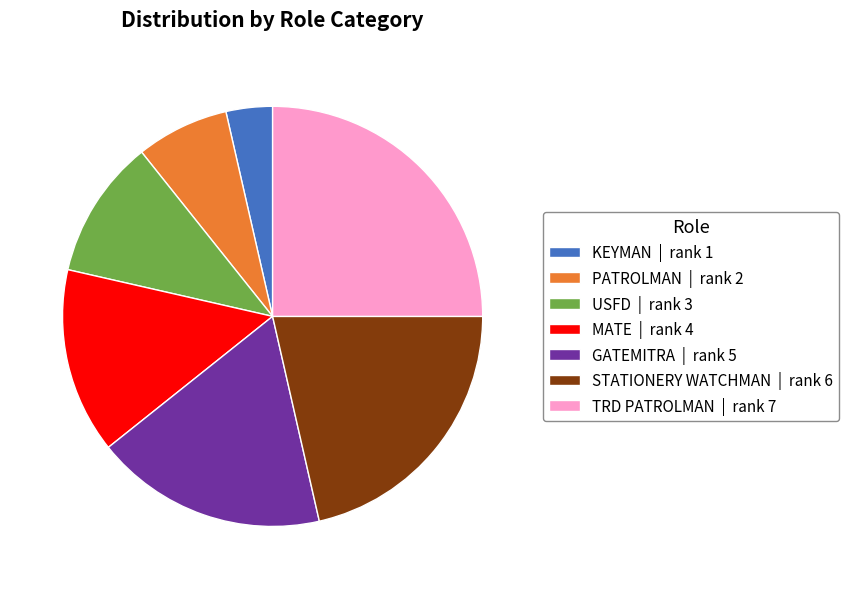

Which category has the biggest portion of the pie?

TRD PATROLMAN | rank 7